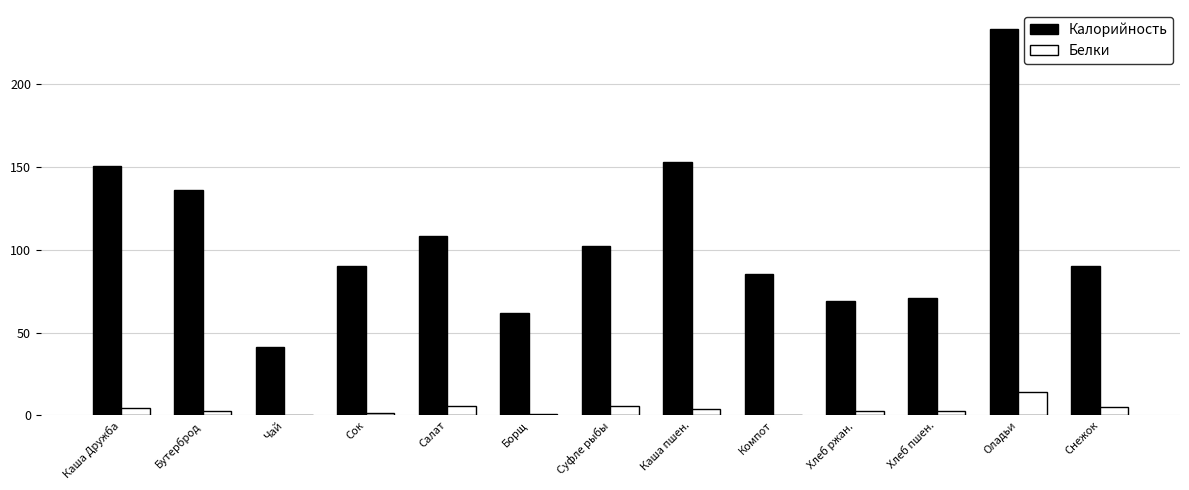

What is the total value across all series at Сок?

91.3